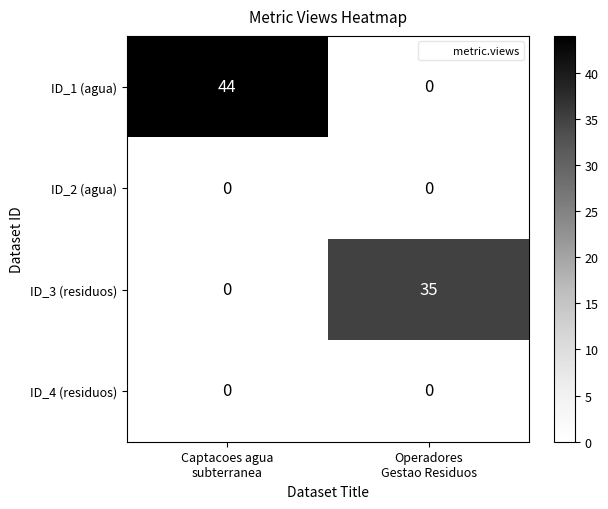

Reading right to left, list all the values displayed in this chart.

ID_1 (agua): 0	44
ID_2 (agua): 0	0
ID_3 (residuos): 35	0
ID_4 (residuos): 0	0